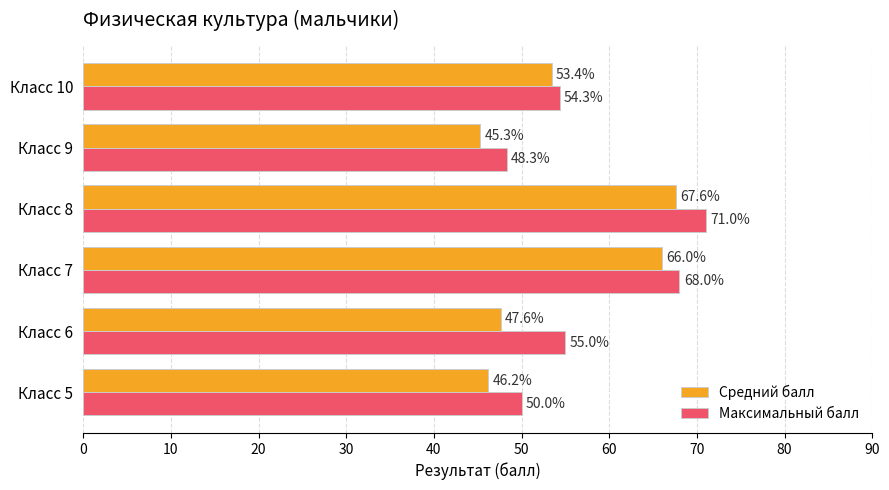

Where is Максимальный балл nearest to the value 59?

Класс 6